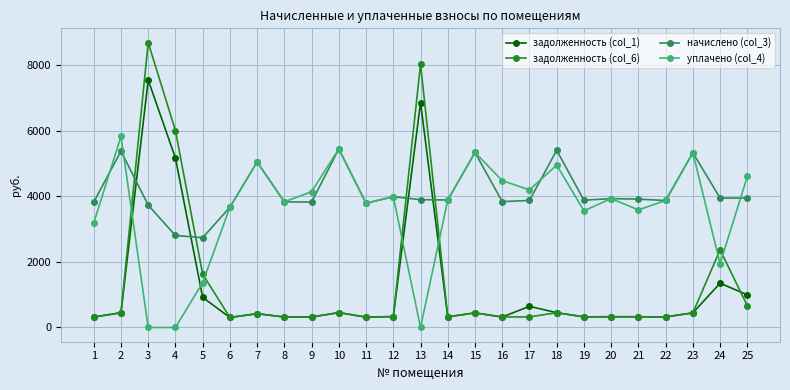

The начислено (col_3) series shows 968.6 at 21. True or false?

False